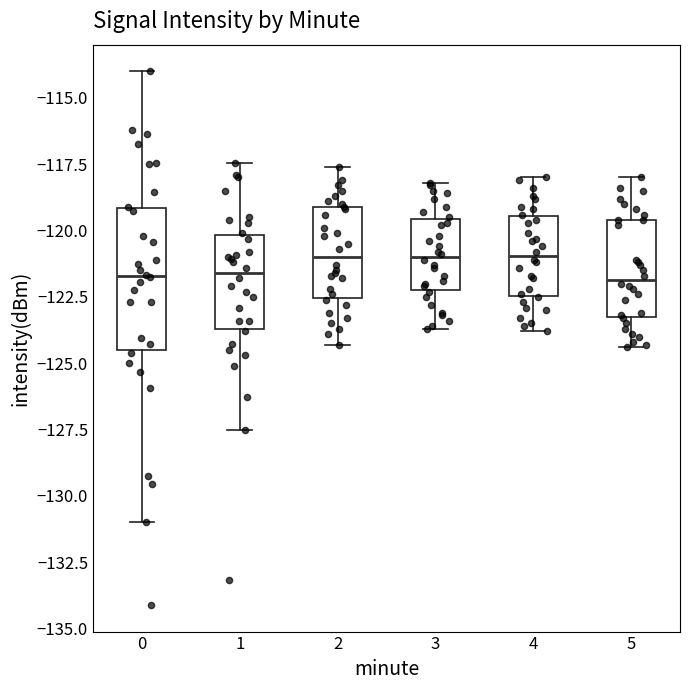

Which box is the tallest, from its lower edge to its upper edge?

0